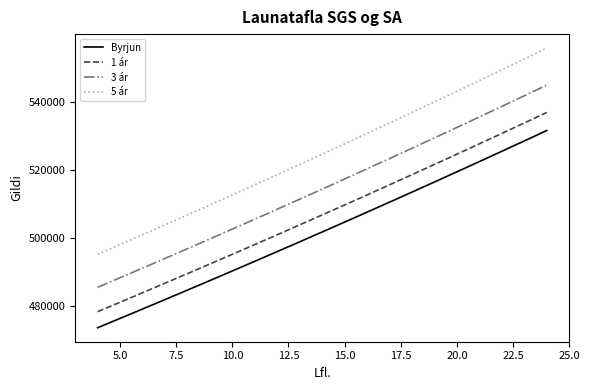

List the series in order of their overall mean, highest first.

5 ár, 3 ár, 1 ár, Byrjun